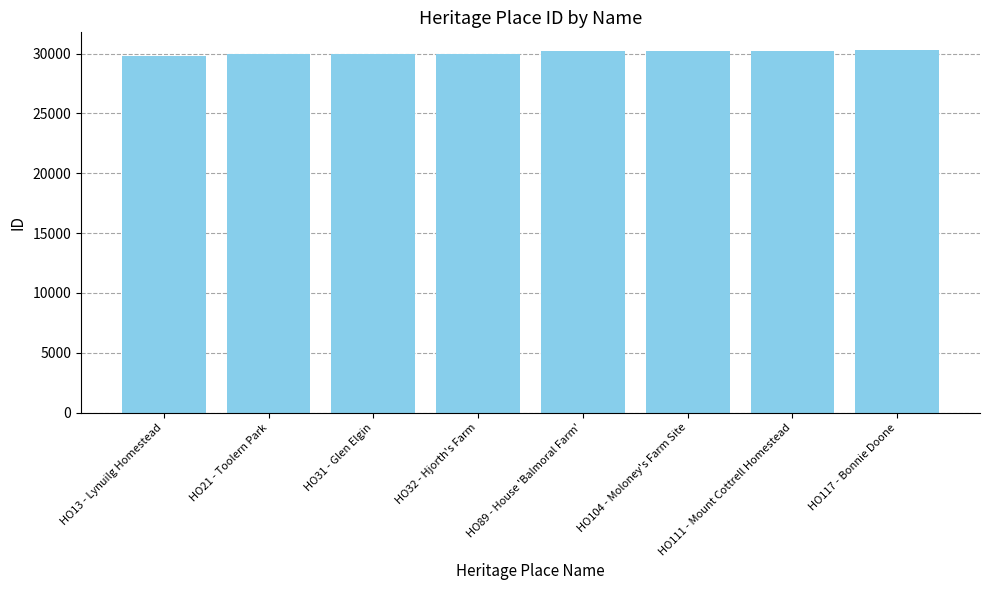

Approximately how many times larger is the value at HO13 - Lynuilg Homestead compared to HO31 - Glen Elgin?

1.0